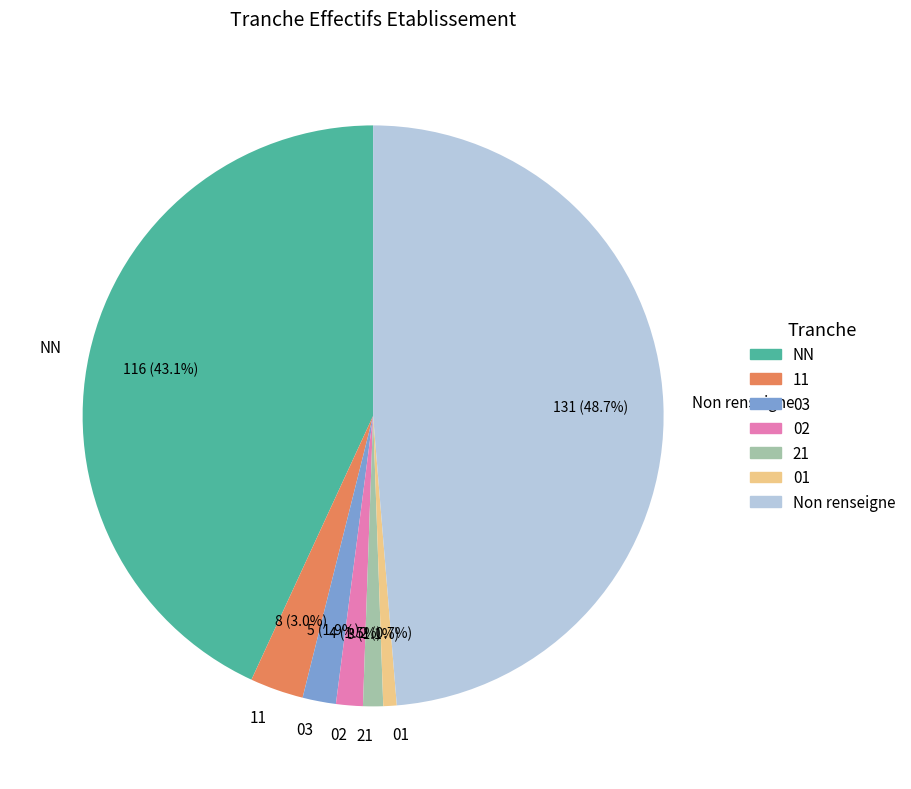

To the nearest percent, what is the average slice percentage?

14%